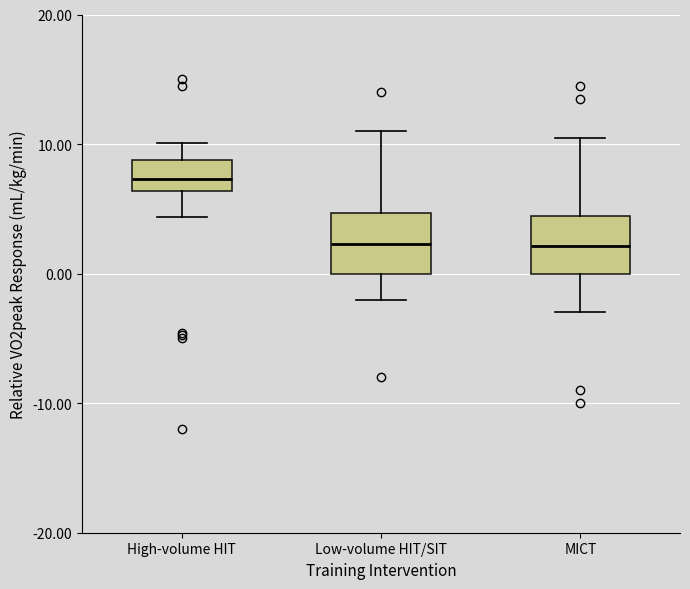

Where does the lower whisker of the box for MICT end on the y-axis? The values are not printed on the chart, so give them approximately, as read against the axis.

-3